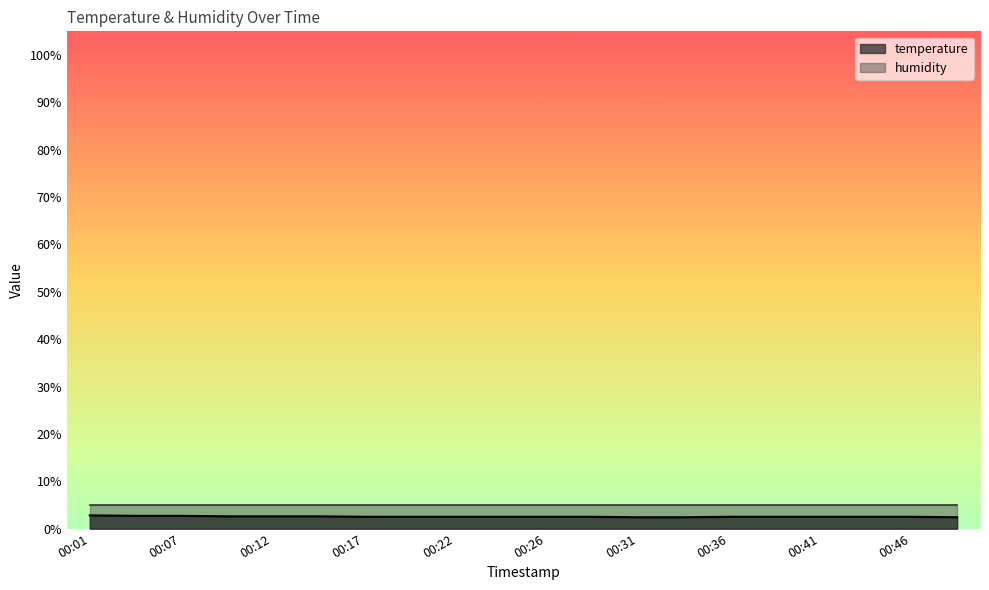

What is the value of the 2nd point from the left?

2.7